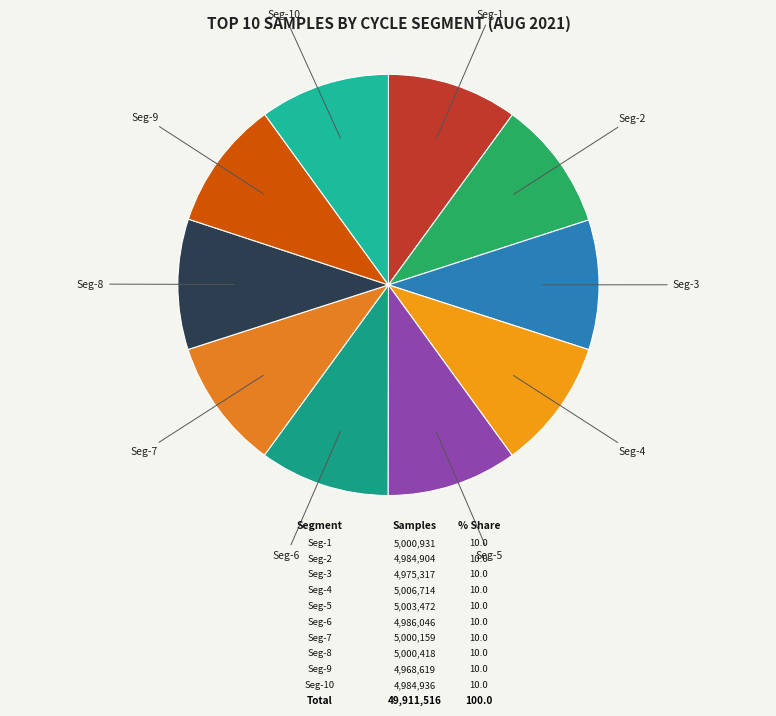

True or false: Seg-2 accounts for 10% of the total.

True